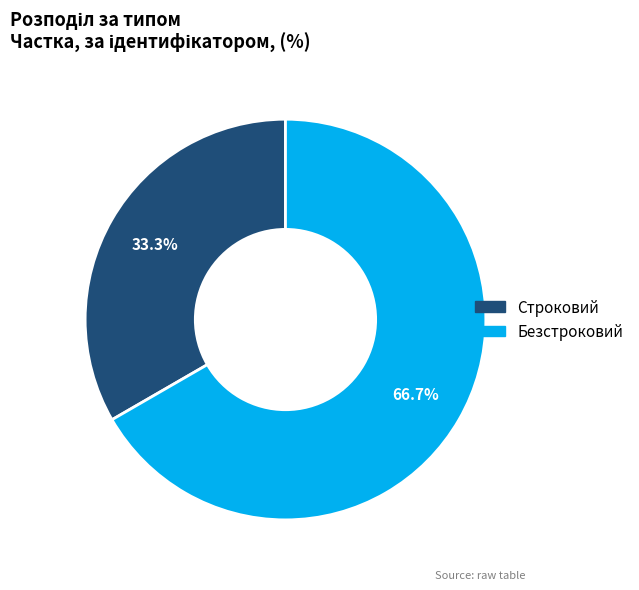

What portion of the pie excludes Безстроковий?

33.3%